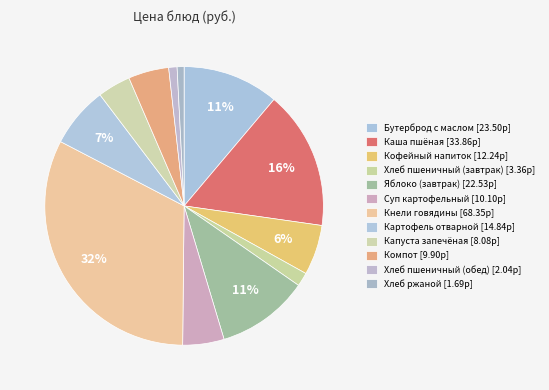

What percentage is the Хлеб пшеничный (обед) slice, to the nearest percent?

1%